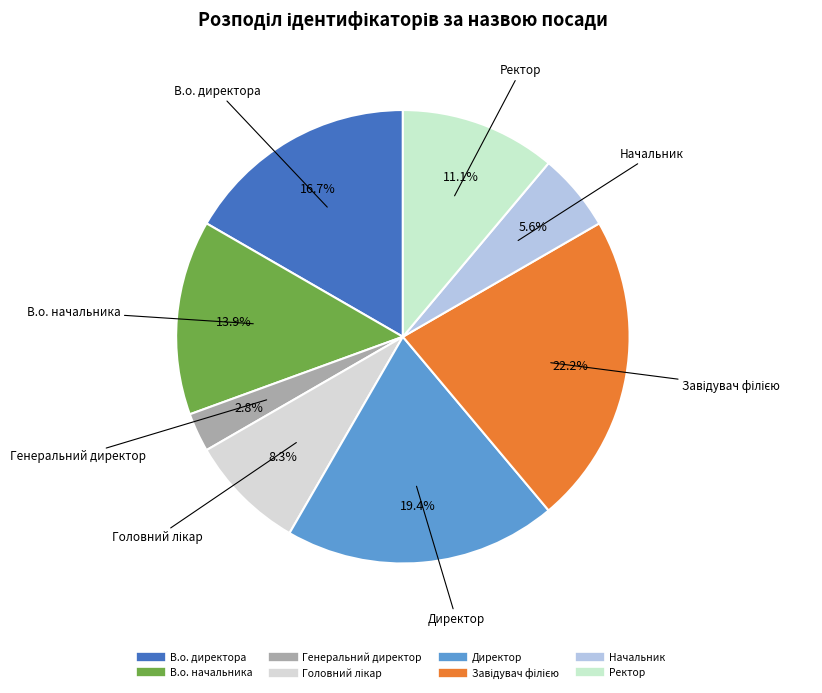

Between Генеральний директор and В.о. директора, which is larger?

В.о. директора